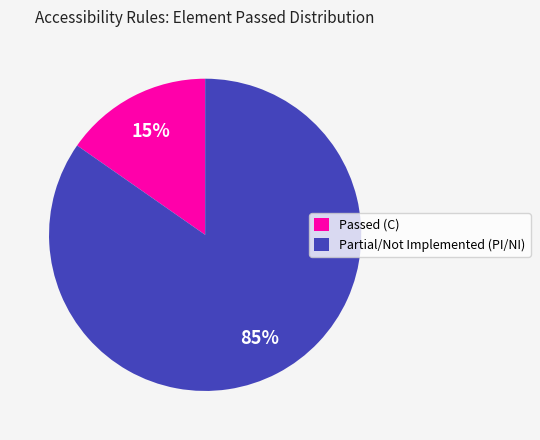

Rank the categories by value from highest to lowest.

Partial/Not Implemented (PI/NI), Passed (C)